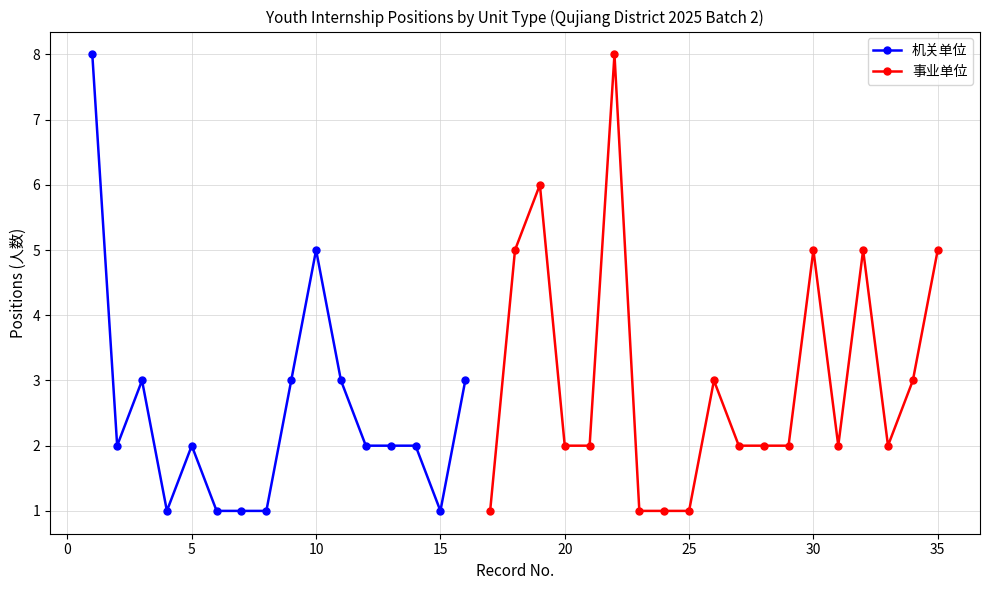

The value of 机关单位 at 15 is 2. True or false?

False